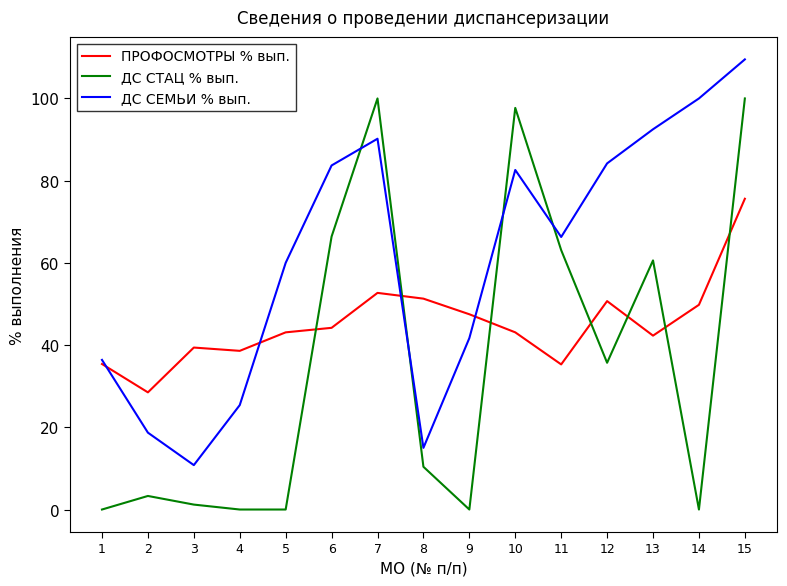

What value does the ДС СТАЦ % вып. series have at 12?

35.7